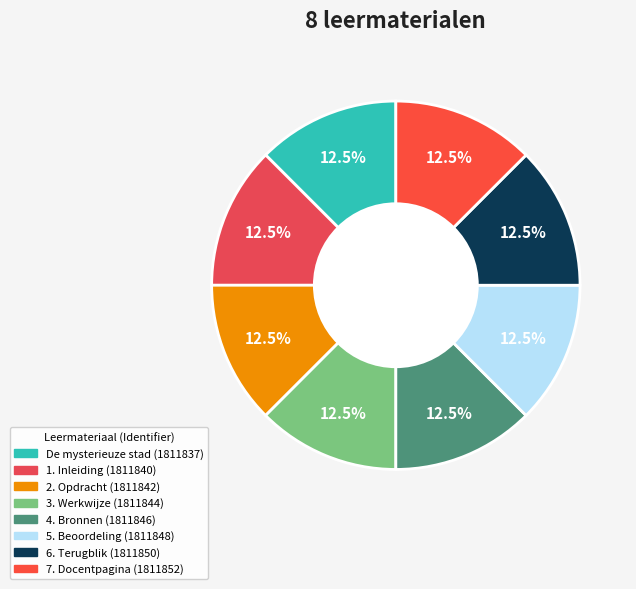

What is the largest slice in the pie chart?

7. Docentpagina